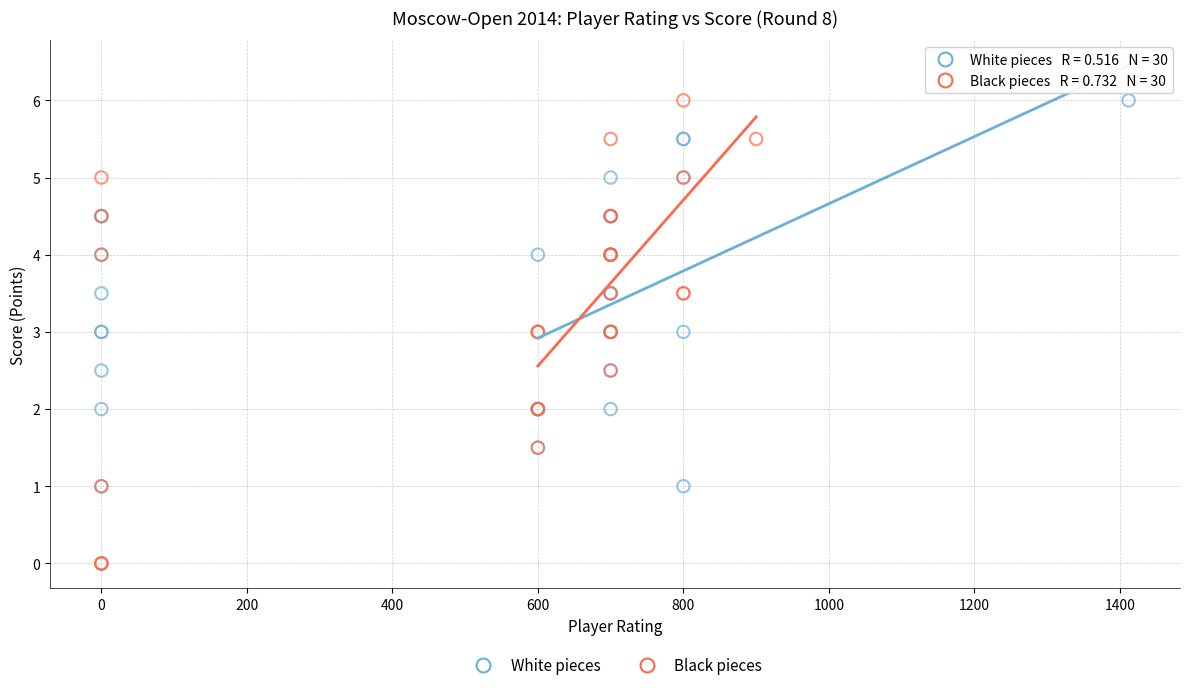

What are all the series names shown in the legend?

White pieces, Black pieces